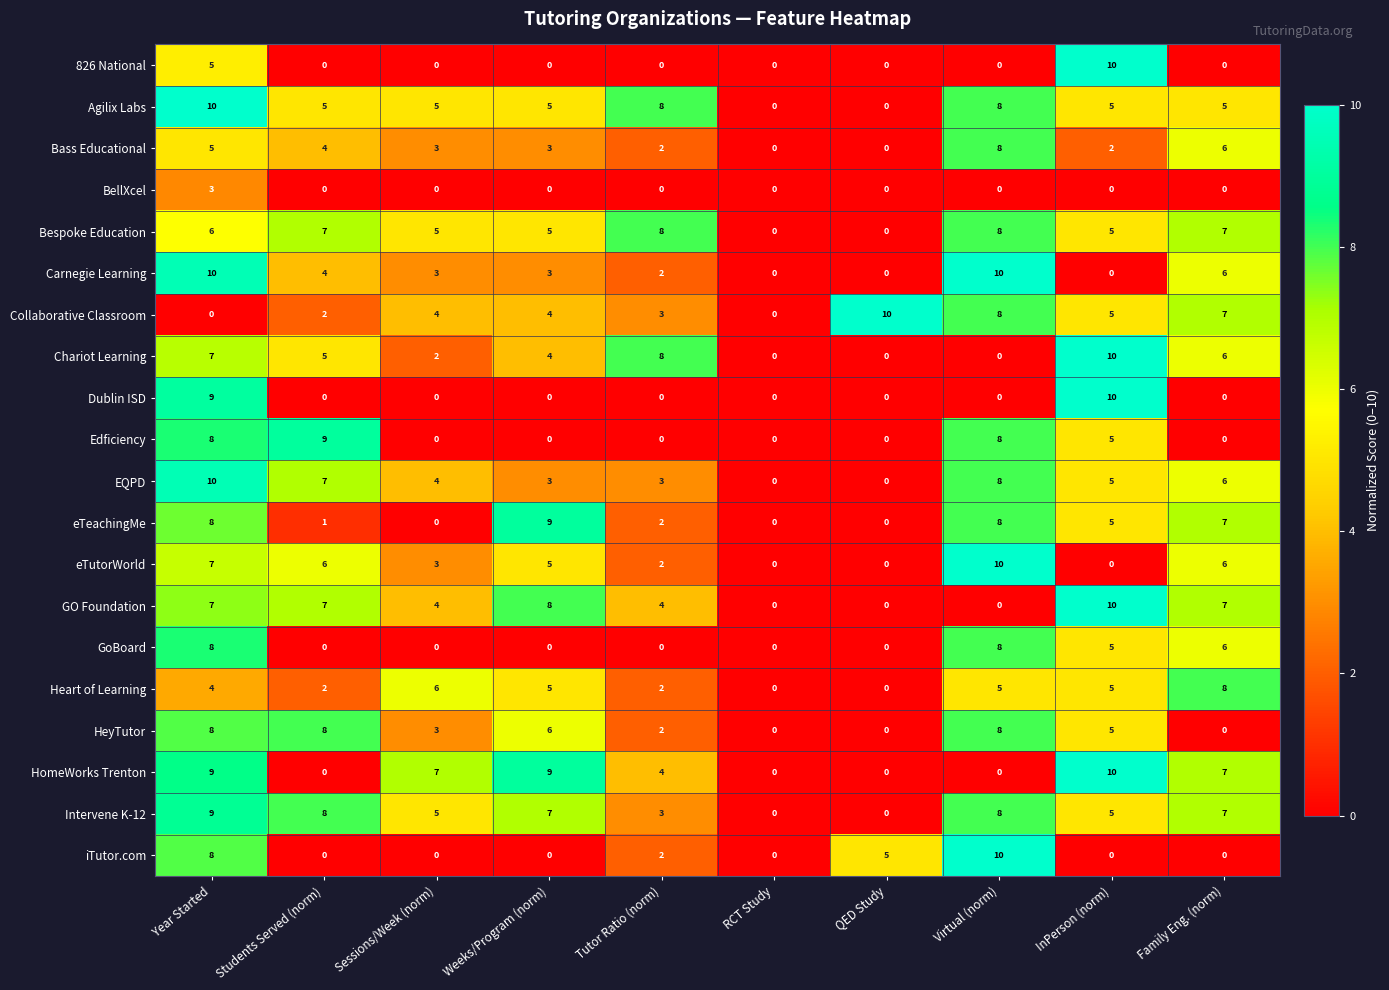

Is it true that EQPD equals 6 at QED Study?

False